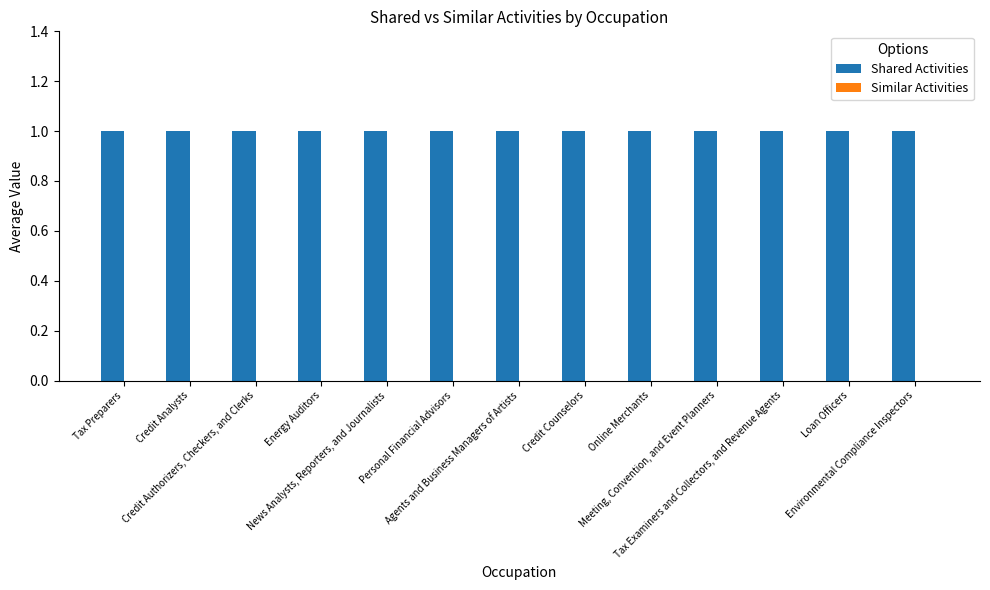

Which series has the largest total across all categories?

Shared Activities